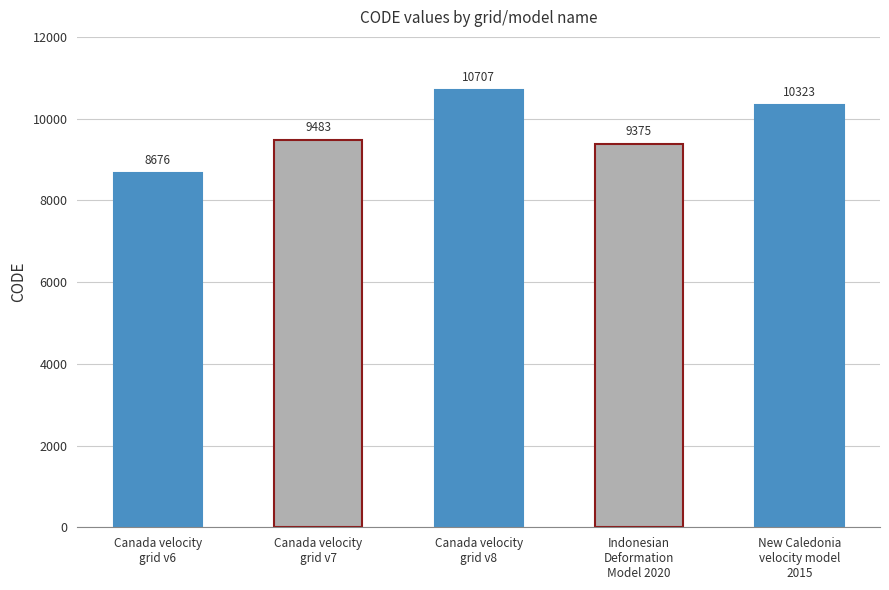

The value at New Caledonia
velocity model
2015 is 10323. True or false?

True